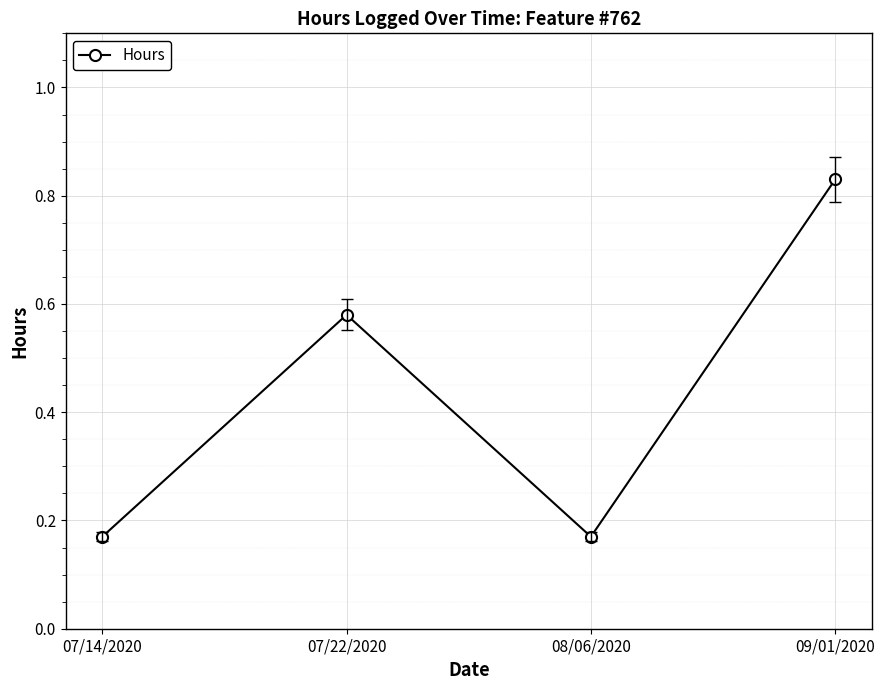

What is the sum of all values?

1.8